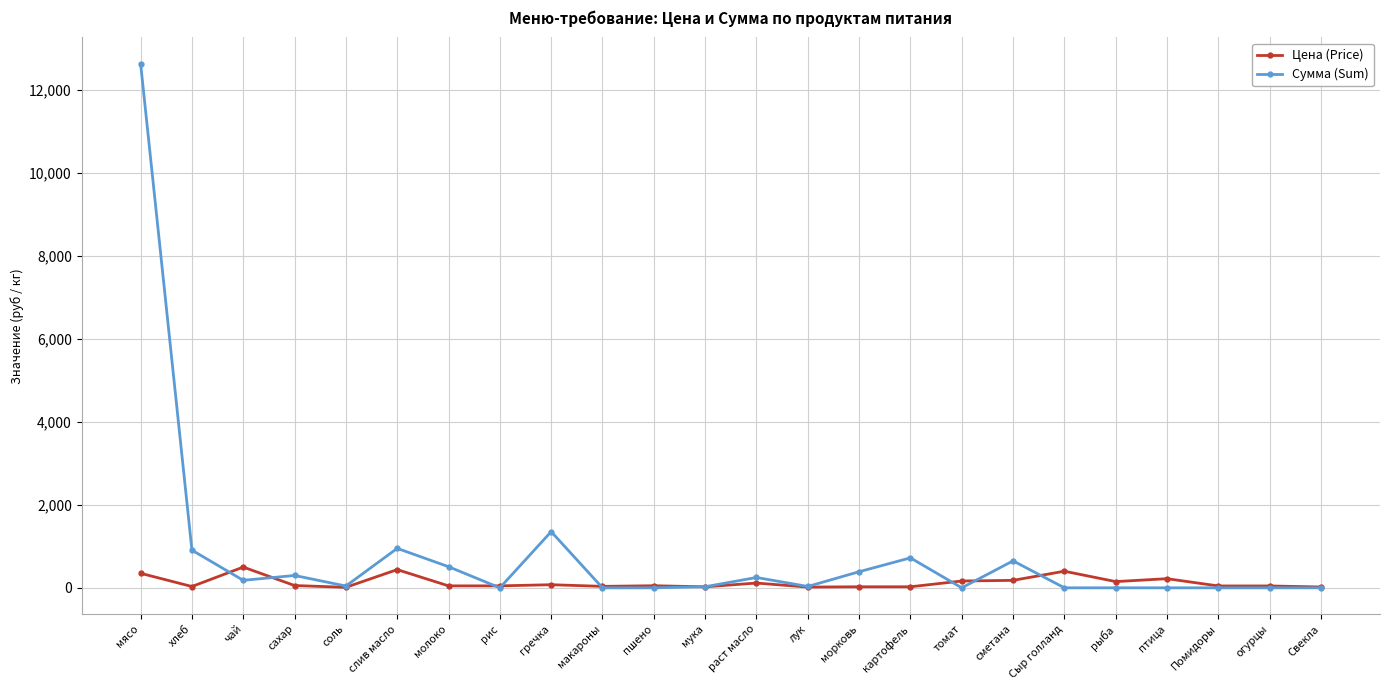

What is the total value across all series at мясо?

12985.0